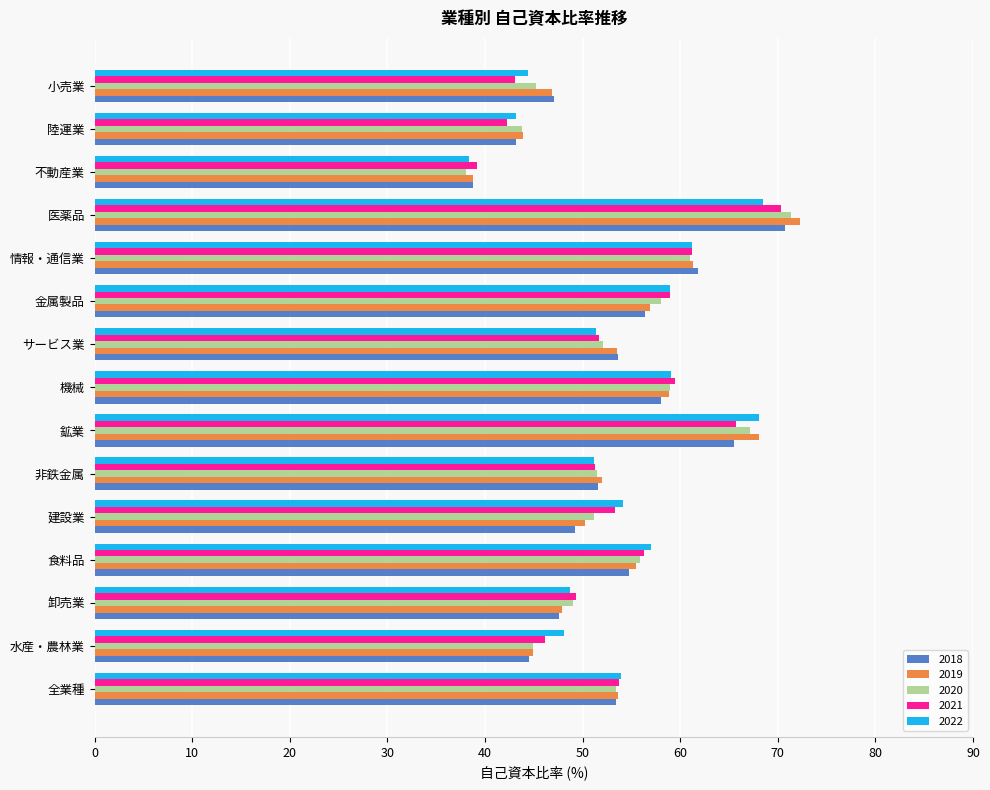

What is the difference between the 2019 values at 機械 and 情報・通信業?

2.5